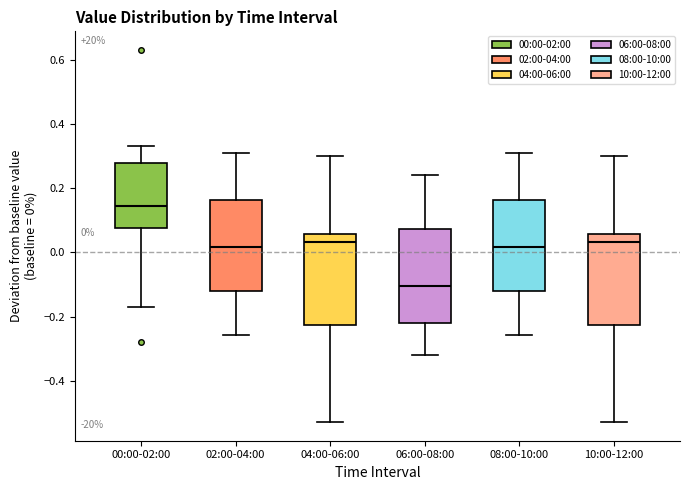

Which box has the lowest median line?

06:00-08:00